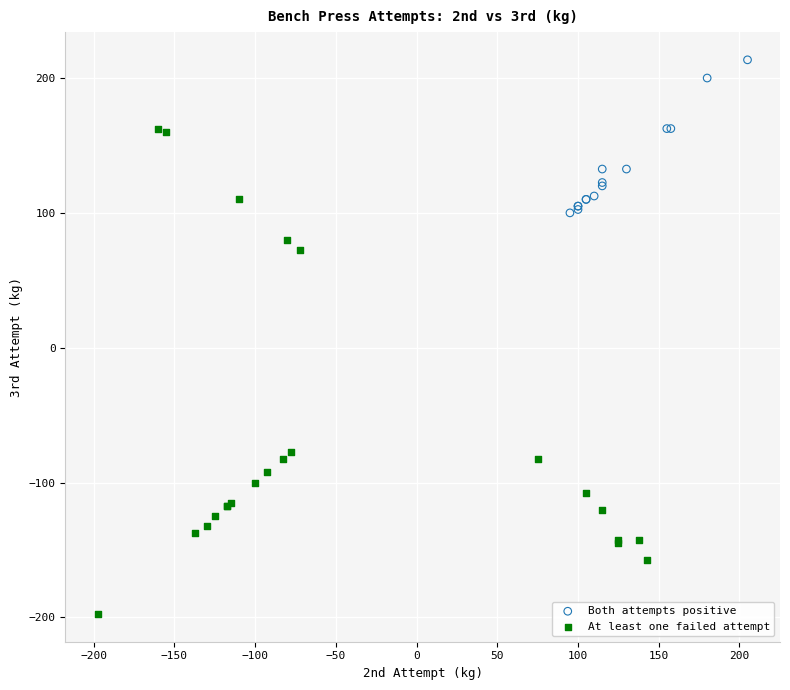

Which series has the widest spread of Y values?

At least one failed attempt